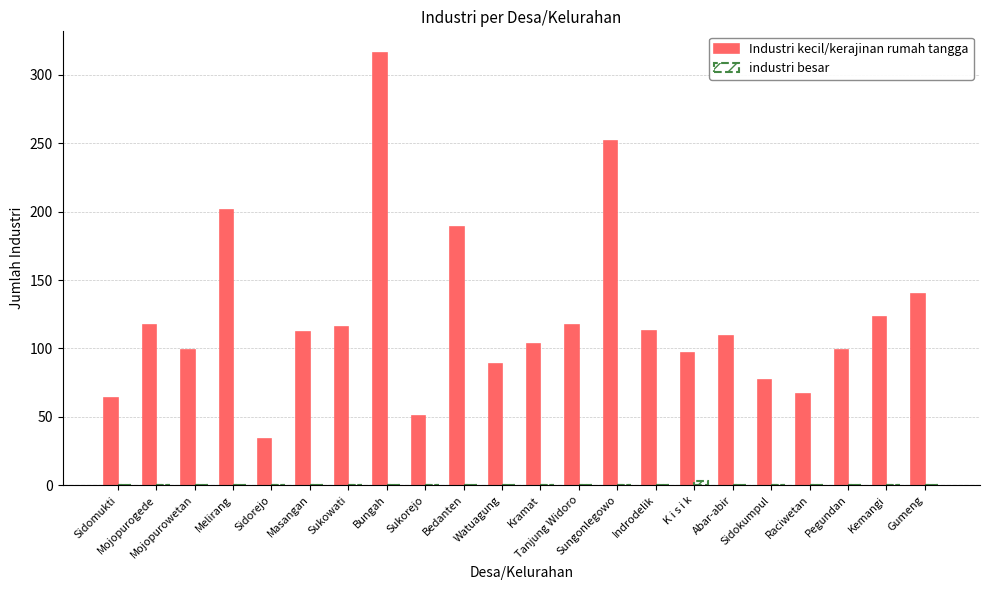

What is the sum of all Industri kecil/kerajinan rumah tangga values?

2685